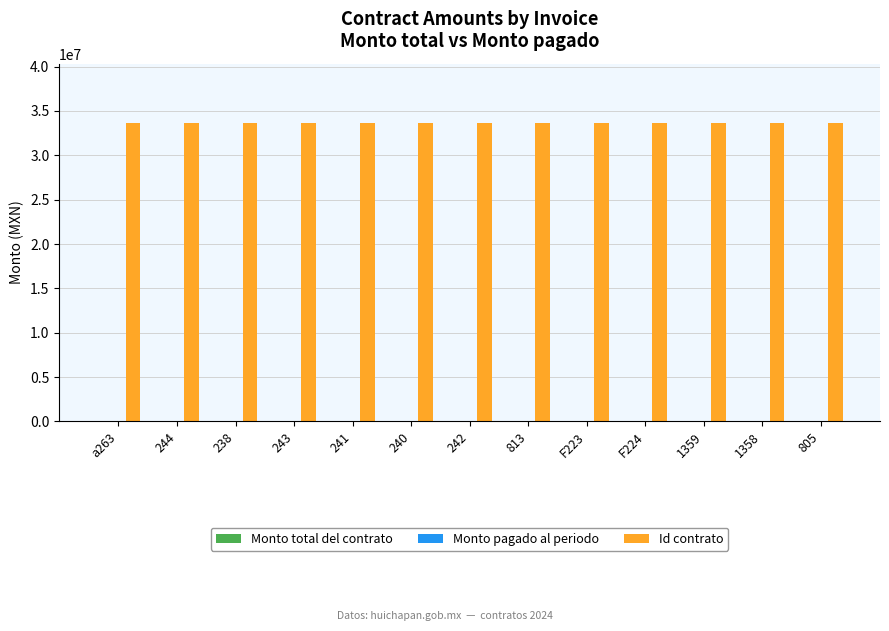

The value of Id contrato at 241 is 53047740.9. True or false?

False